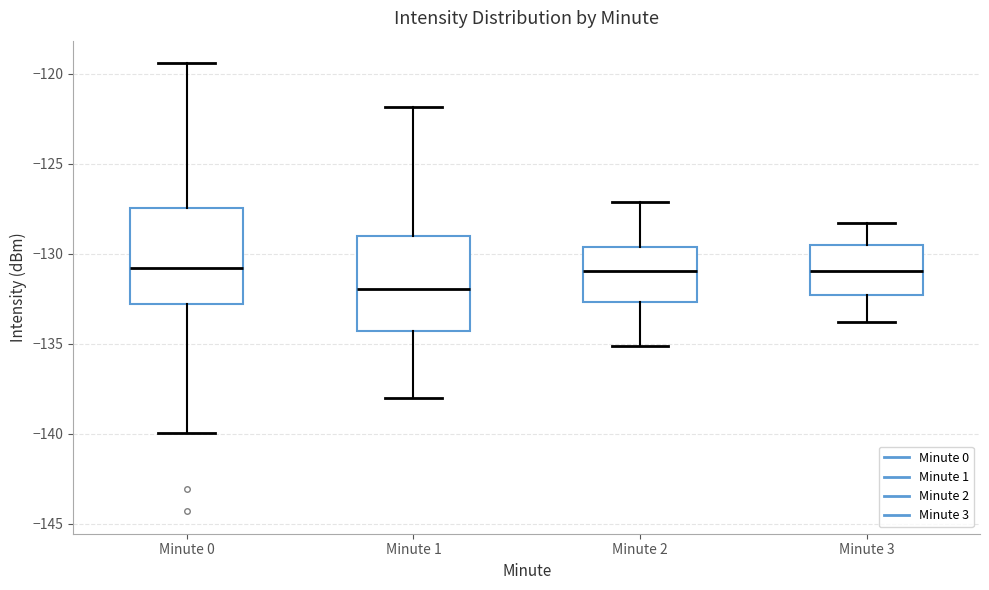

Reading left to right, transcribe this box plot: for each box, give where its median line is, the range the box spans, and where its two whiskers end, as read against the y-axis. The values are not printed on the chart, so give them approximately, as read against the axis.

Minute 0: median -131.0, box -133.0 to -127.5, whiskers -140.0 to -119.5
Minute 1: median -132.0, box -134.5 to -129.0, whiskers -138.0 to -122.0
Minute 2: median -131.0, box -132.5 to -129.5, whiskers -135.0 to -127.0
Minute 3: median -131.0, box -132.5 to -129.5, whiskers -134.0 to -128.5